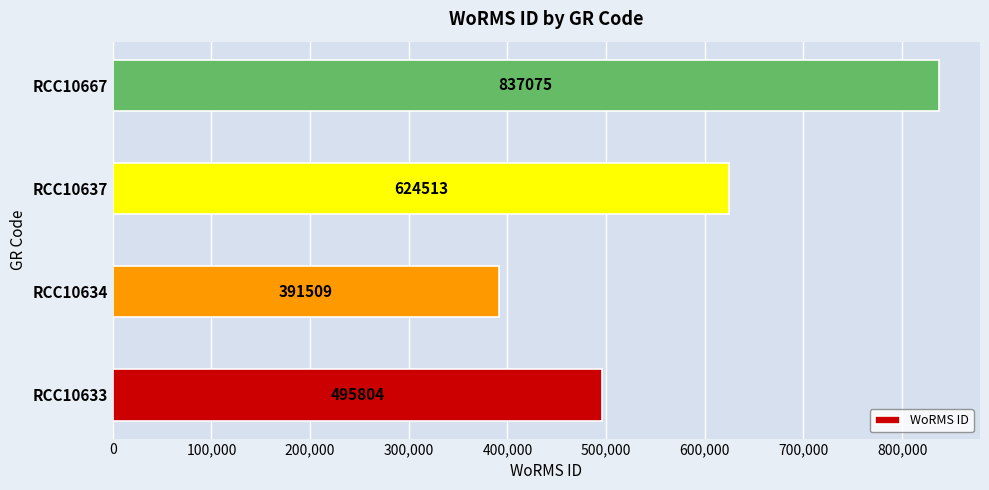

True or false: the data shows 391509 at RCC10634.

True